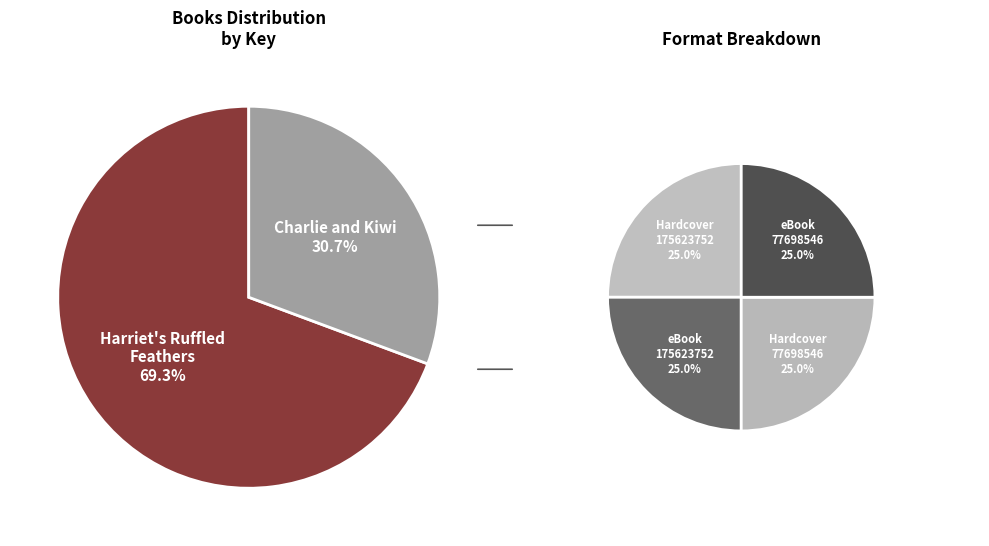

To the nearest percent, what portion does Harriet's Ruffled Feathers (175623752) represent?

69%